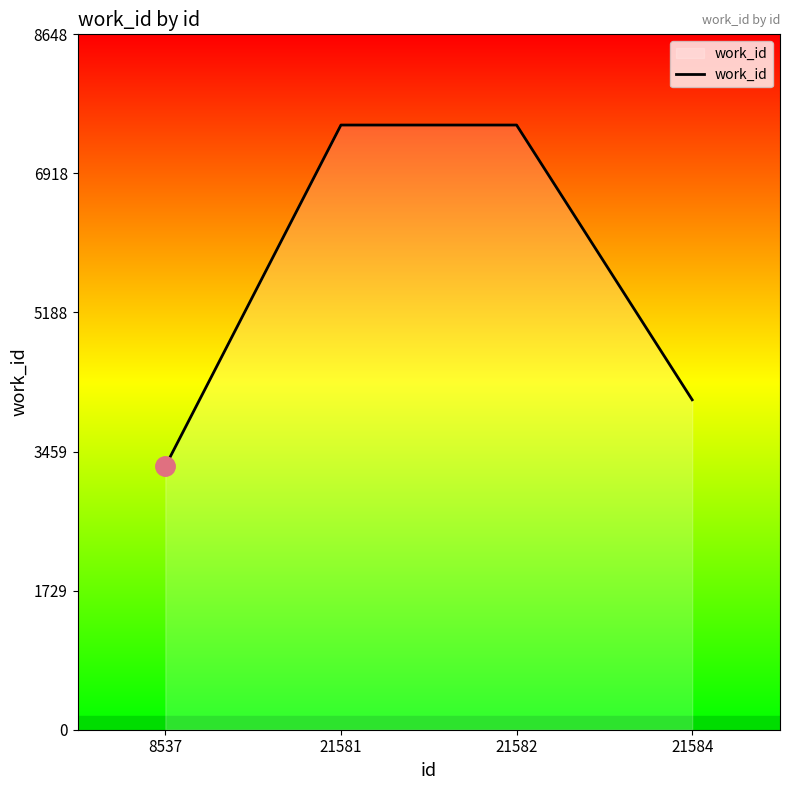

What is the sum of the values at 21581 and 21582?

15040